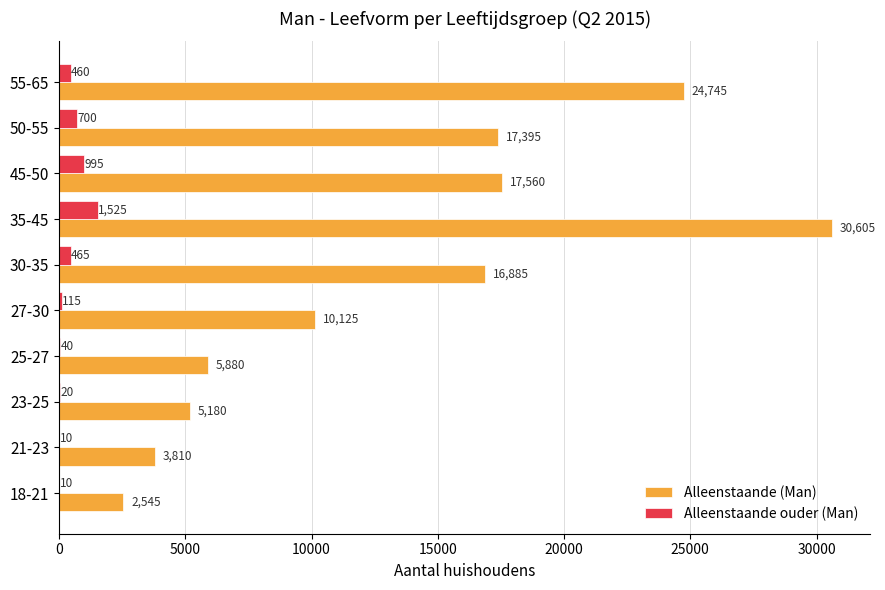

What is the sum of all Alleenstaande (Man) values?

134730